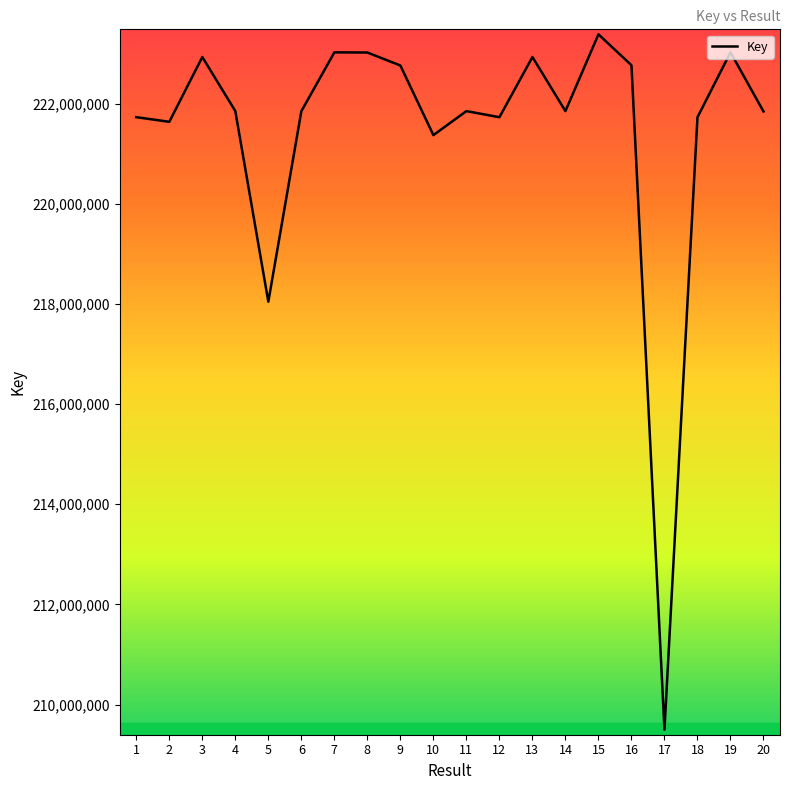

Read the value at 14.

221855057